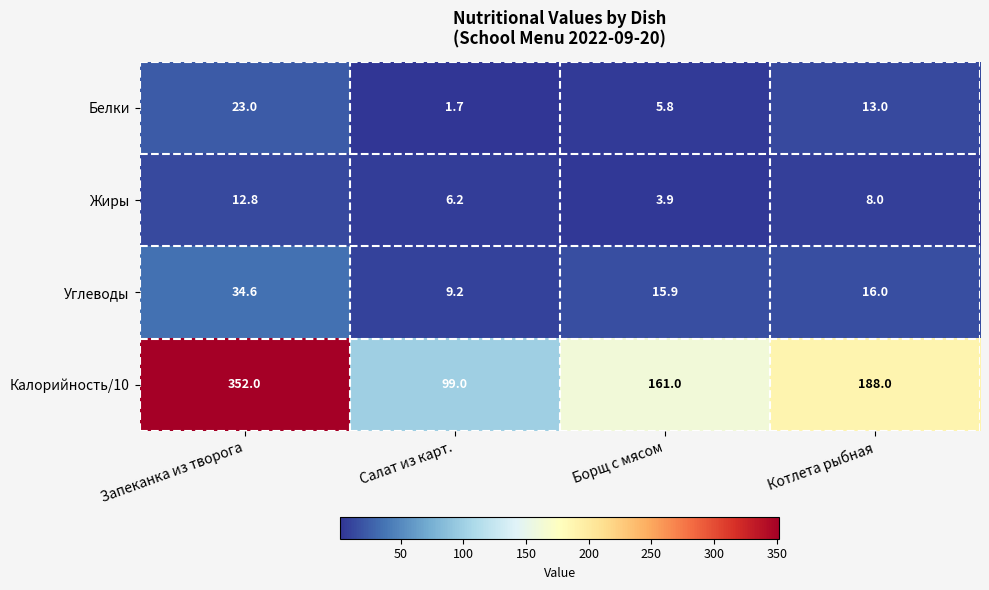

What is the minimum value for Белки?

1.7